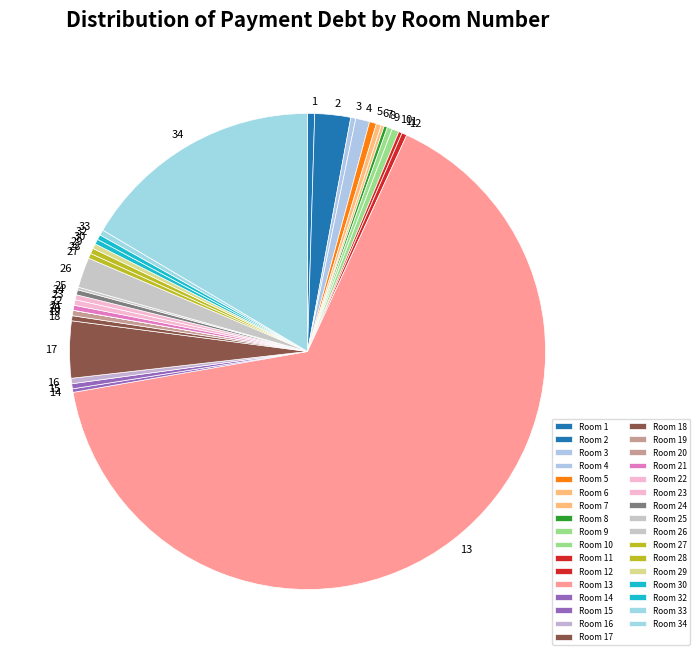

Which has a higher value, 16 or 13?

13